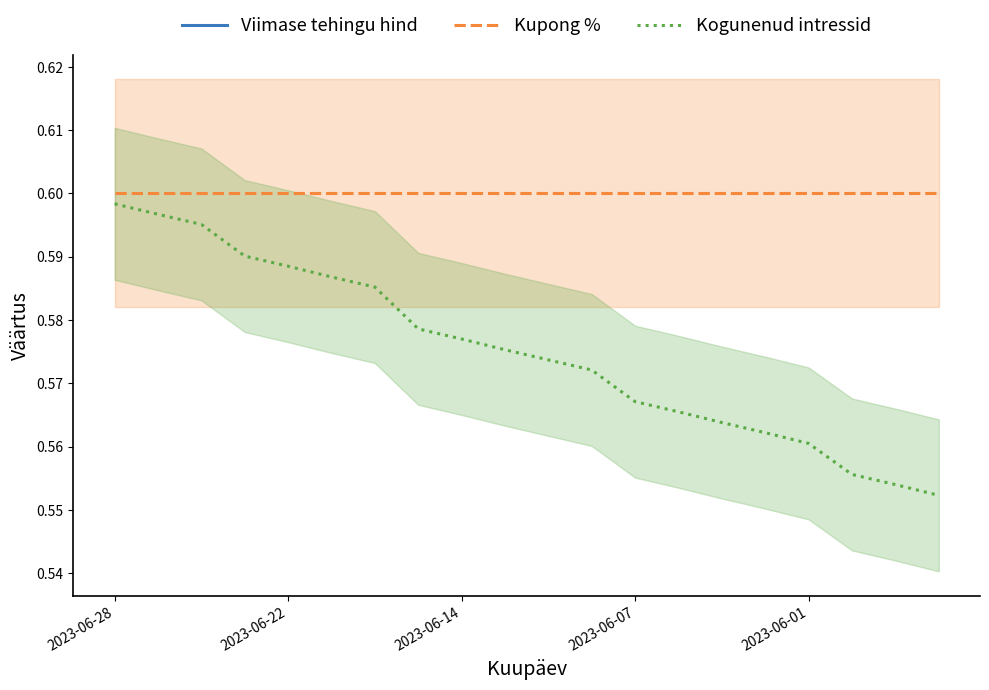

List the series in order of their overall mean, highest first.

Viimase tehingu hind, Kupong %, Kogunenud intressid